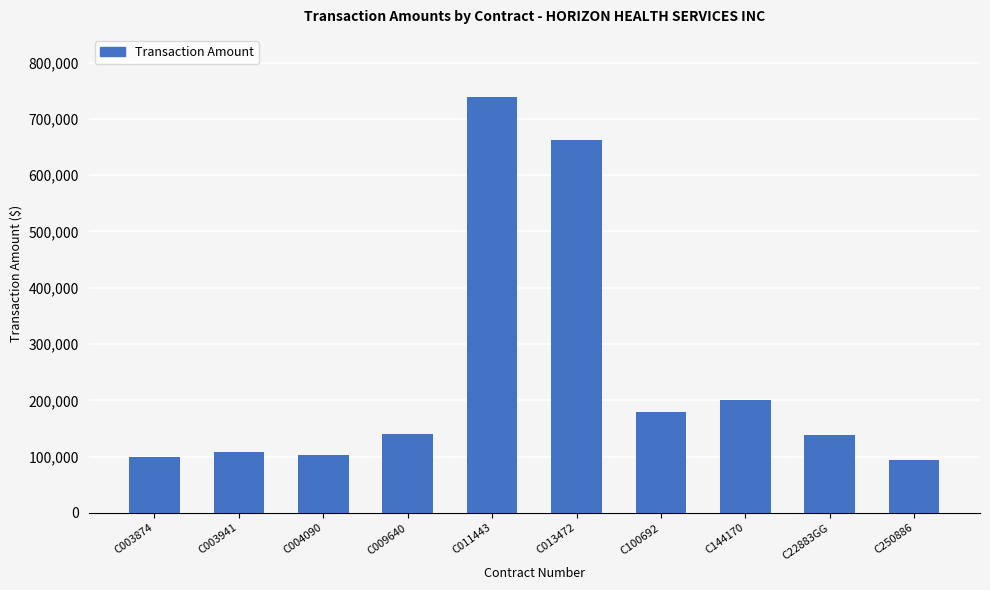

At which label is the value closest to 415820?

C144170